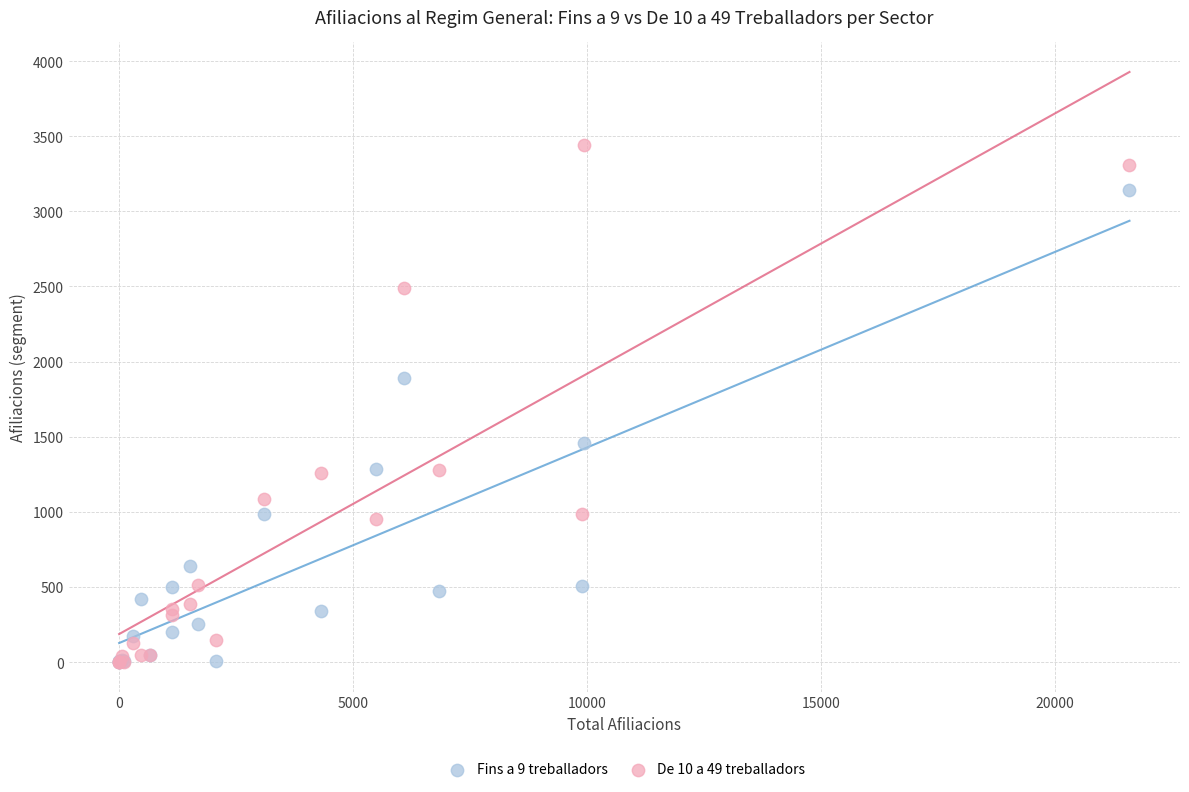

Across all series, what Y value is closest to 1720?

1890